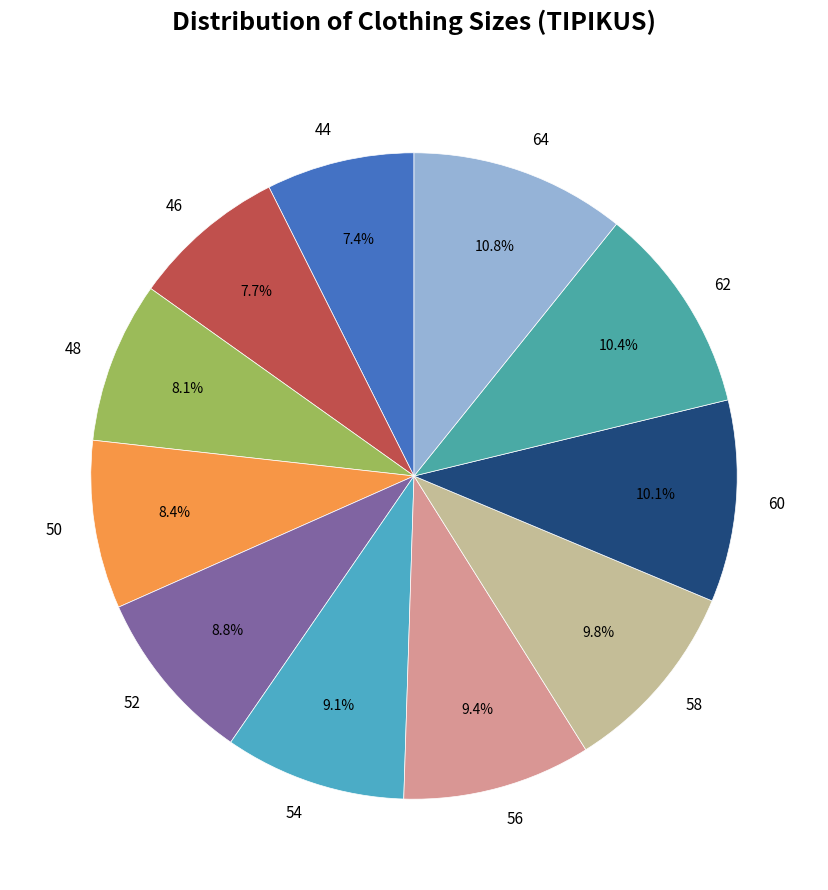

To the nearest percent, what is the average slice percentage?

9%